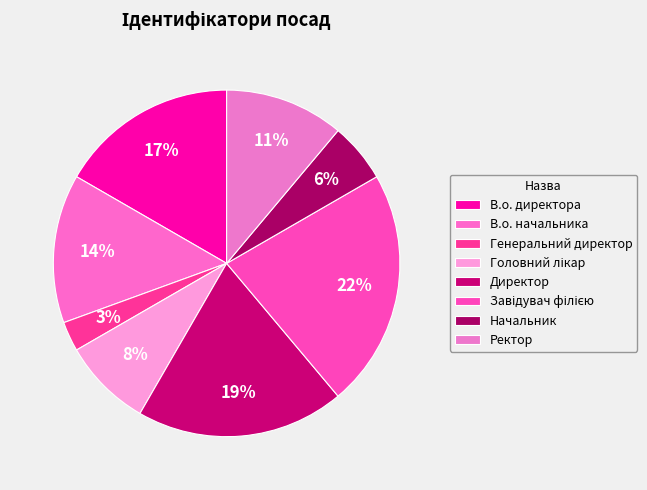

How many slices are in this pie chart?

8